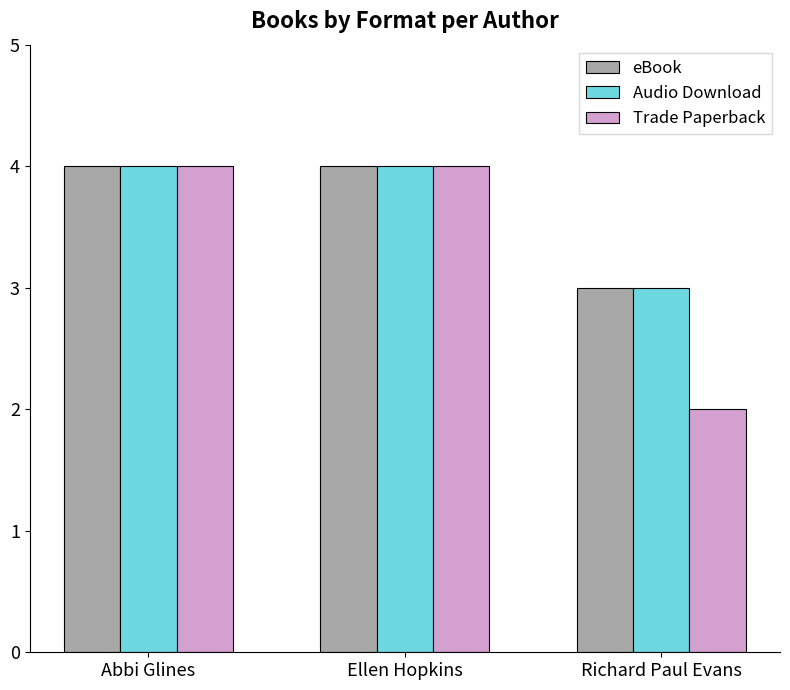

How many values in the Audio Download series are below 4?

1